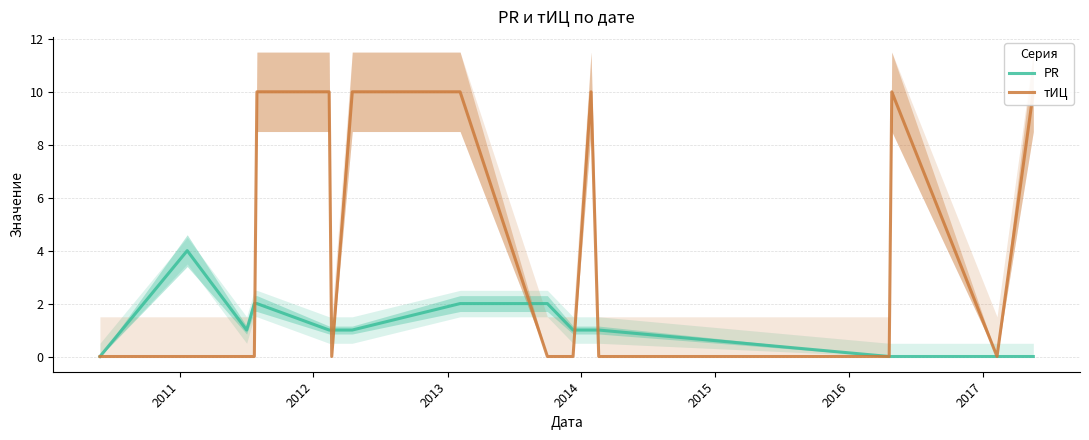

True or false: PR has a value of 3 at 8.

False